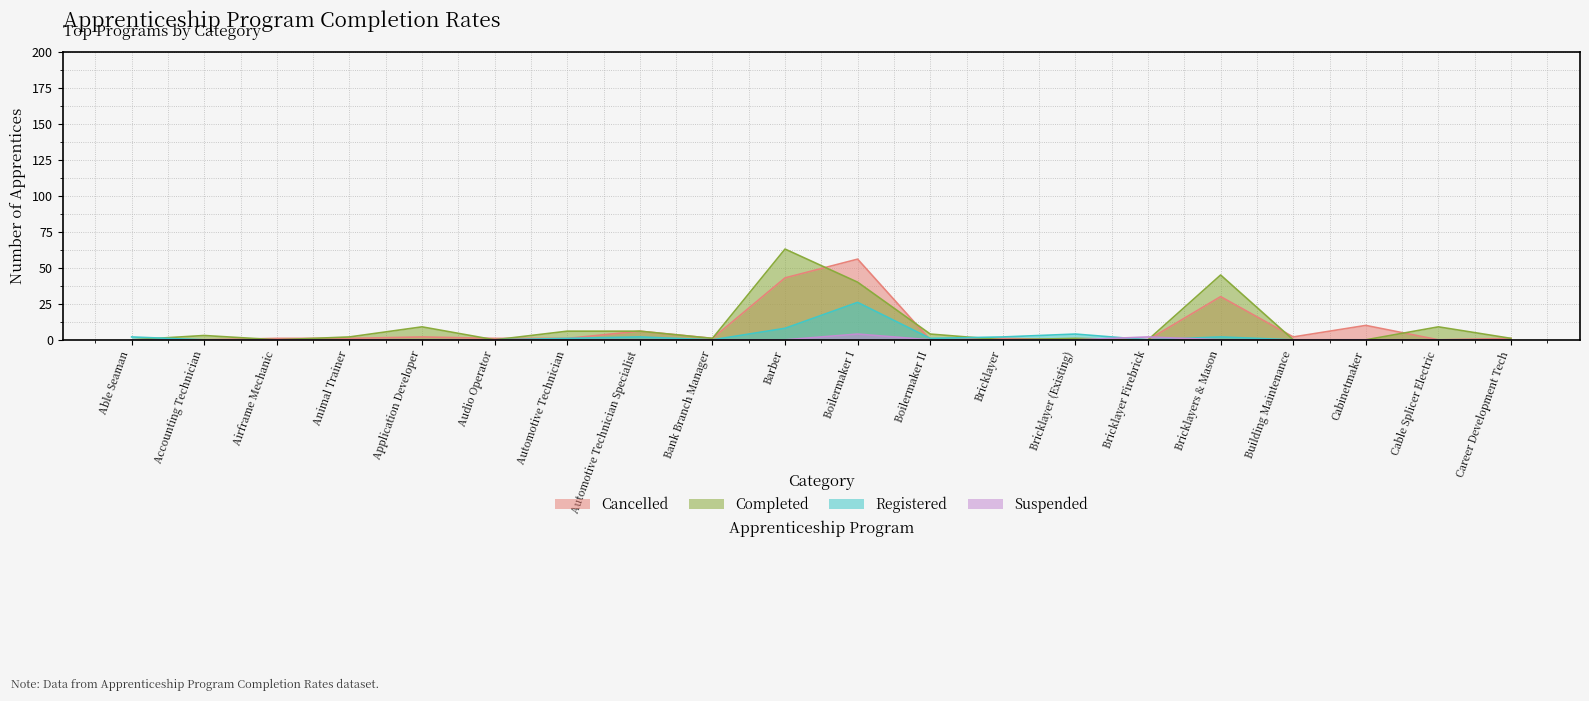

What is the average value of the Cancelled series?

8